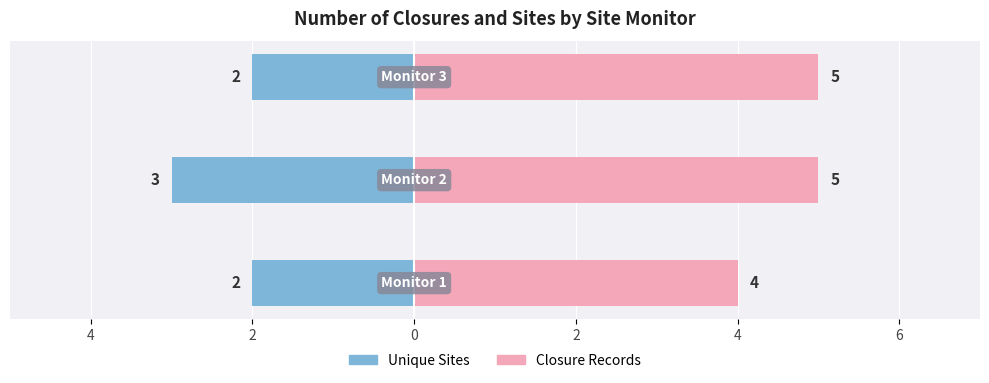

Reading right to left, transcribe all the data shown in this chart.

Unique Sites: -2	-3	-2
Closure Records: 5	5	4